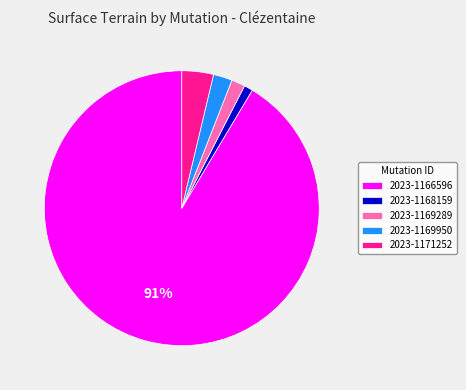

True or false: 2023-1169950 accounts for 15% of the total.

False